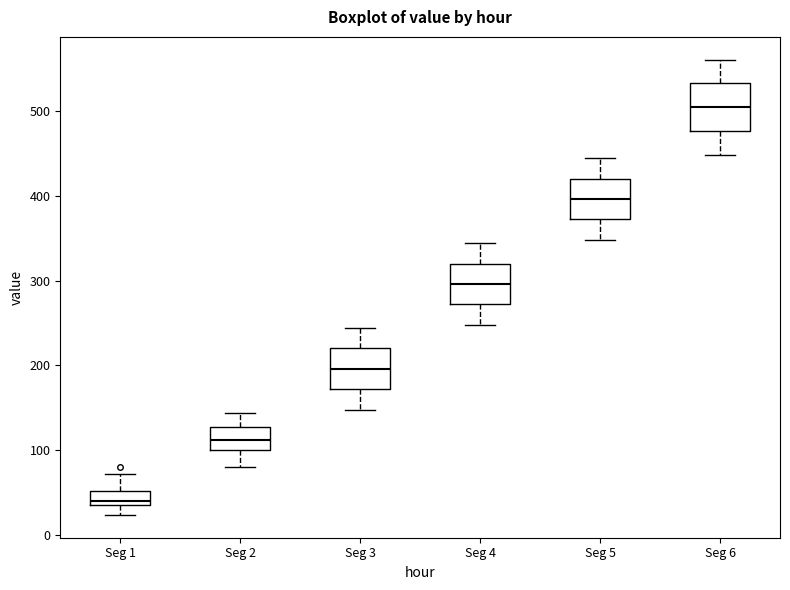

Reading left to right, transcribe this box plot: for each box, give where its median line is, the range the box spans, and where its two whiskers end, as read against the y-axis. The values are not printed on the chart, so give them approximately, as read against the axis.

Seg 1: median 40 (just above the box's lower edge), box 40 to 50, whiskers 20 to 70
Seg 2: median 110, box 100 to 130, whiskers 80 to 140
Seg 3: median 200, box 170 to 220, whiskers 150 to 240
Seg 4: median 300, box 270 to 320, whiskers 250 to 340
Seg 5: median 400, box 370 to 420, whiskers 350 to 440
Seg 6: median 500, box 480 to 530, whiskers 450 to 560